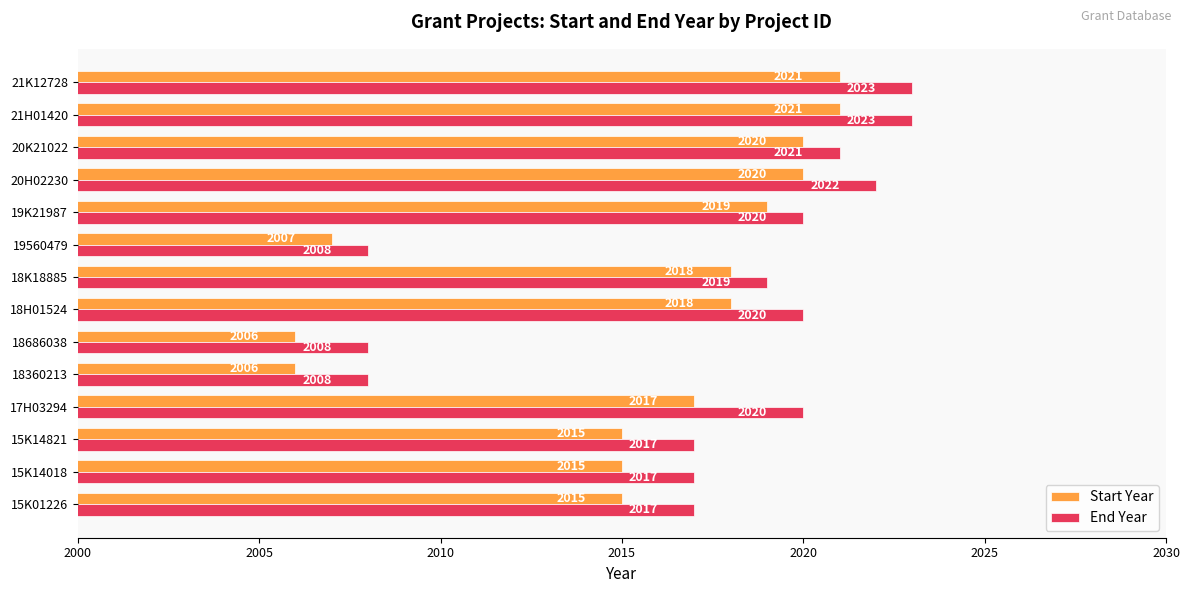

Is the value of End Year at 19560479 greater than the value of Start Year at 15K01226?

No